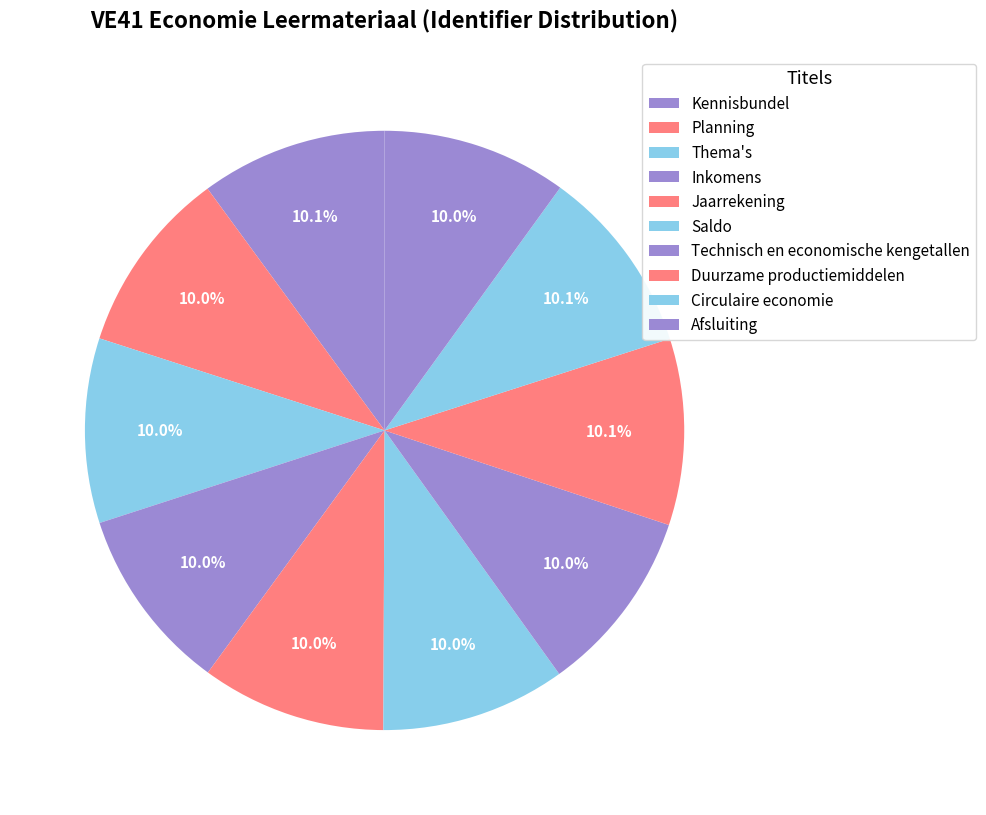

How many segments does this pie chart have?

10